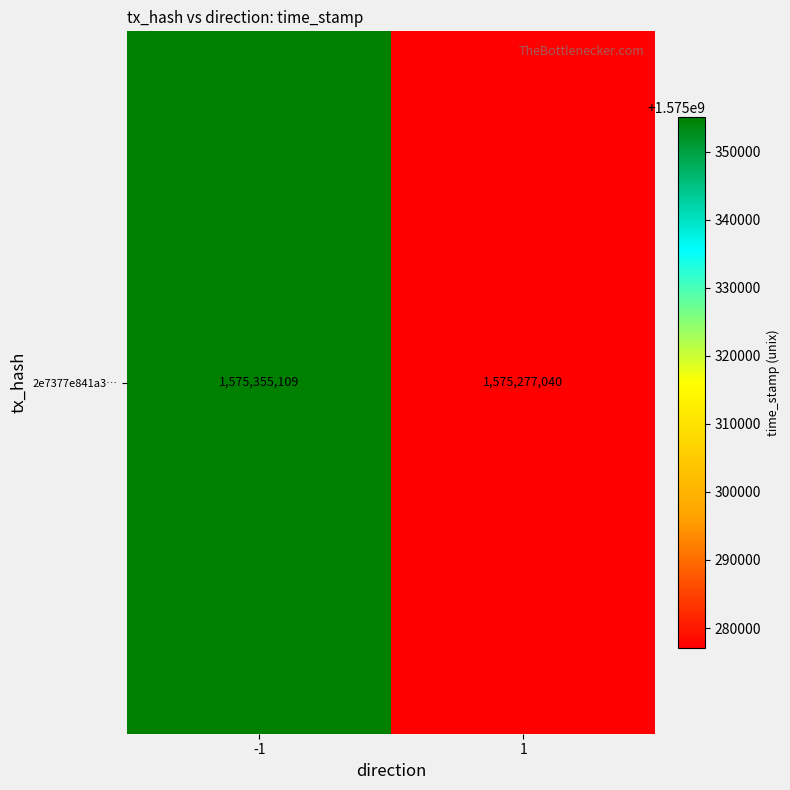

What is the difference between the values at -1 and 1?

78069